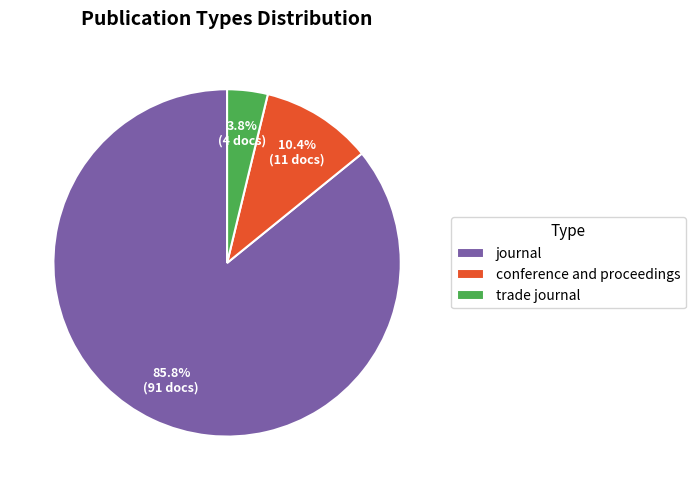

To the nearest percent, what is the difference between the trade journal and conference and proceedings slice percentages?

7%